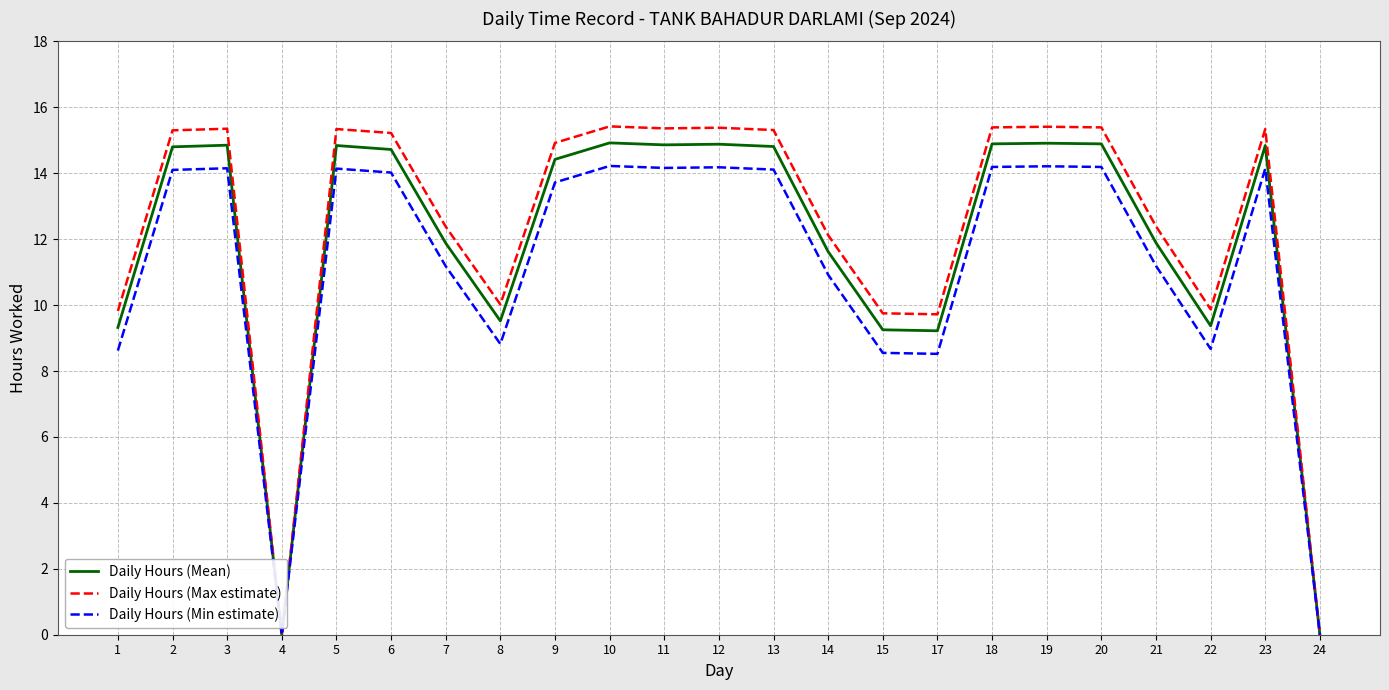

True or false: Daily Hours (Min estimate) has more than 2 interior local peaks.

True